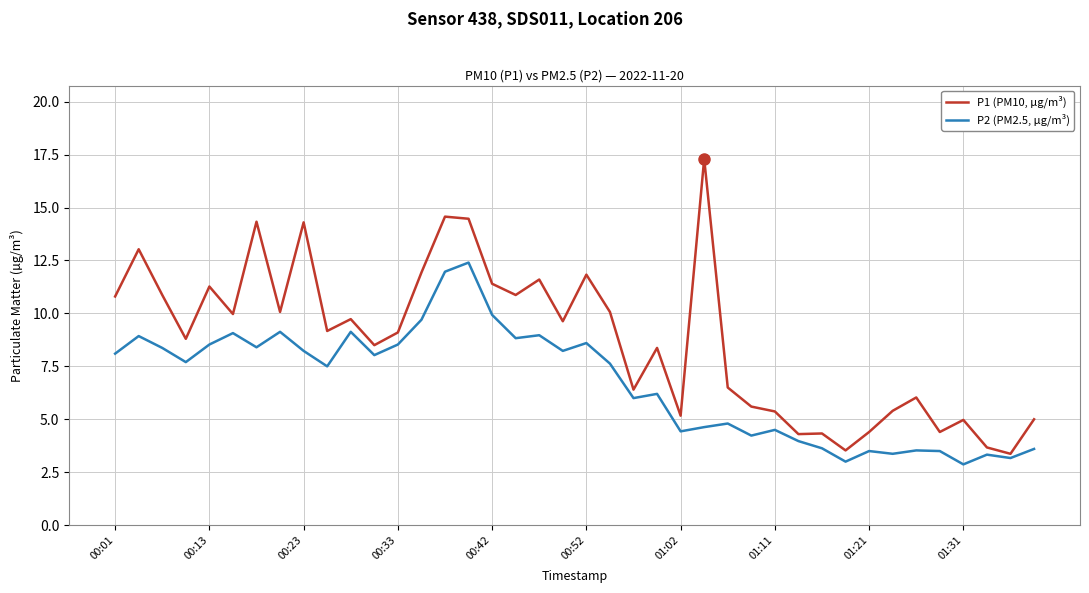

What is the maximum value for P2 (PM2.5, µg/m³)?

12.4